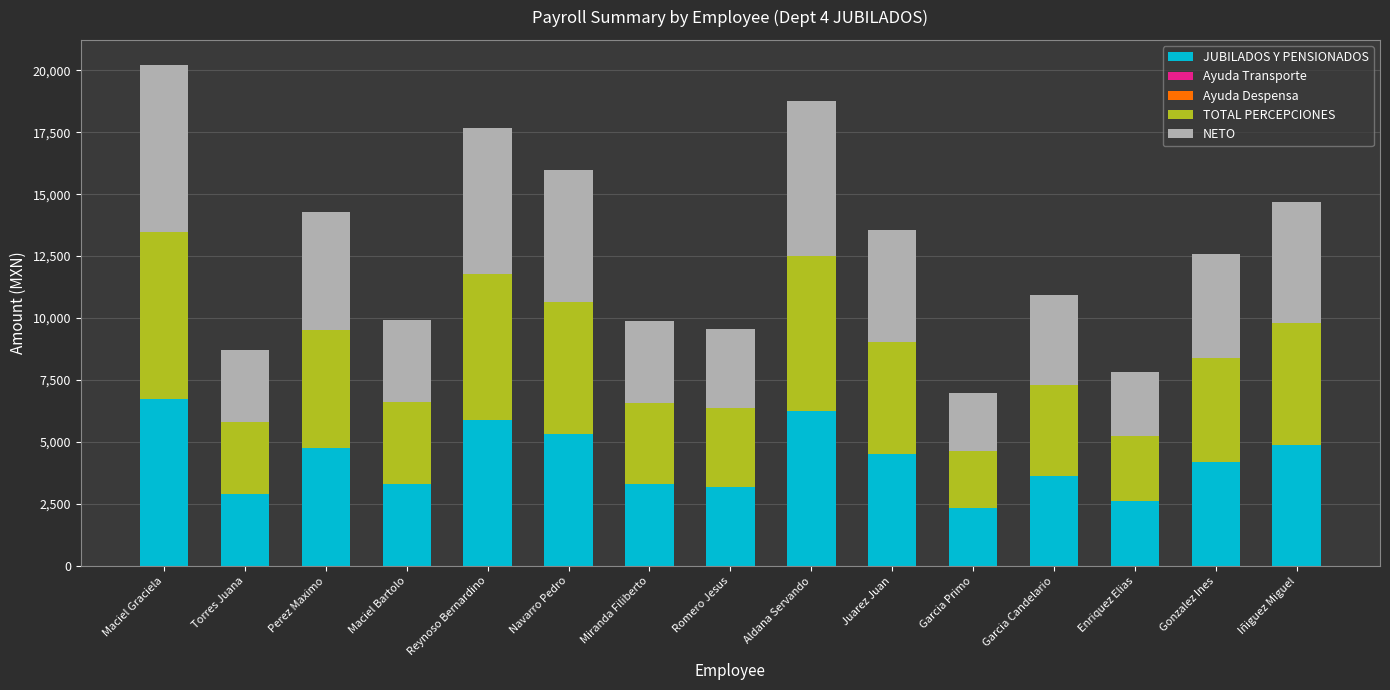

At which category is the sum across all series the highest?

Maciel Graciela